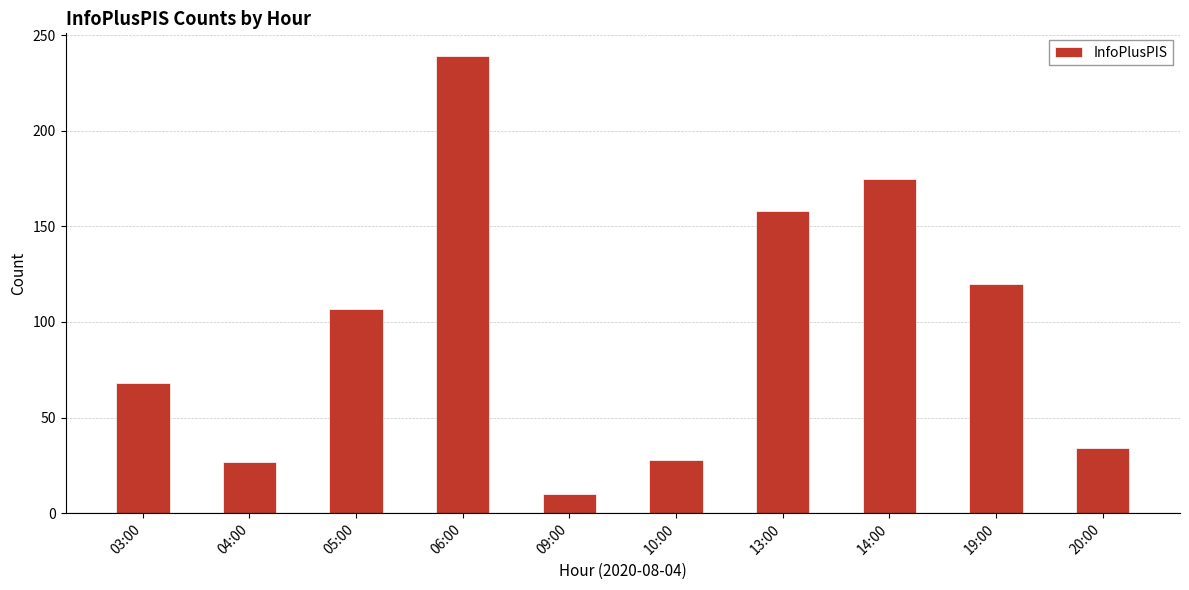

What is the label of the 7th bar from the right?

06:00